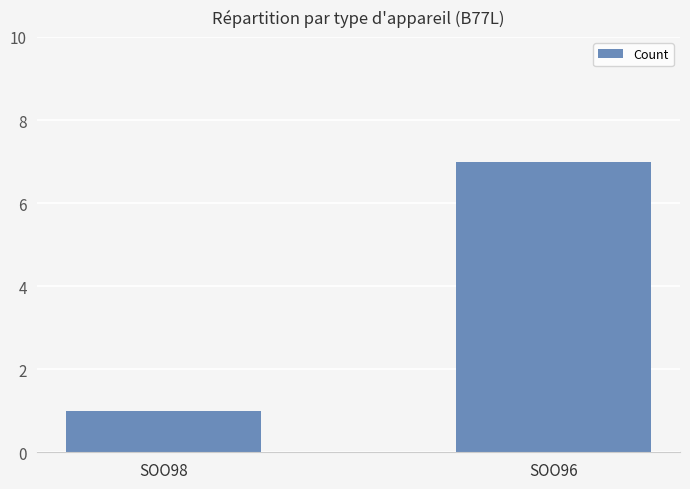

Reading left to right, extract all data points from this chart.

1	7